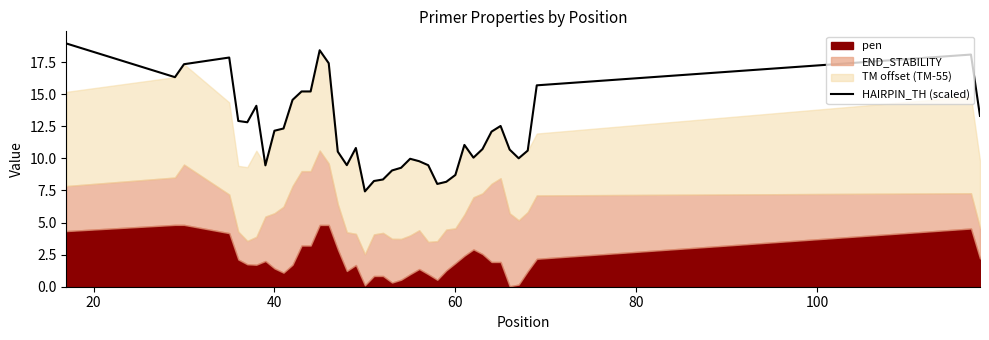

What is the highest value of the HAIRPIN_TH (scaled) series?

19.0